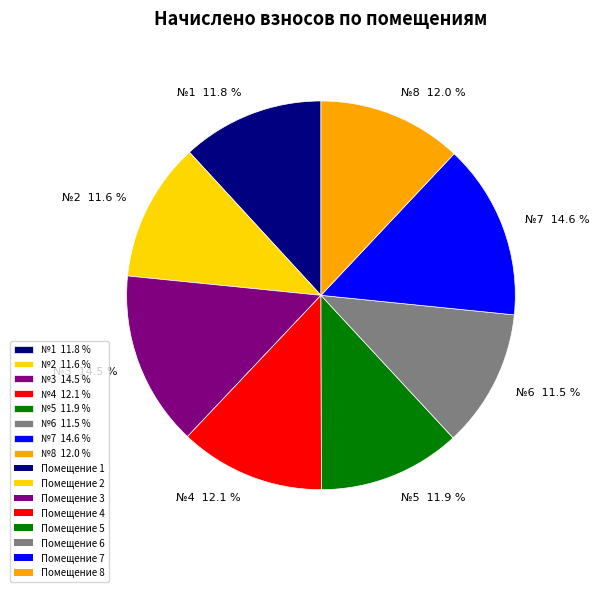

Combined, do №6 11.5 % and №2 11.6 % account for over 50%?

No